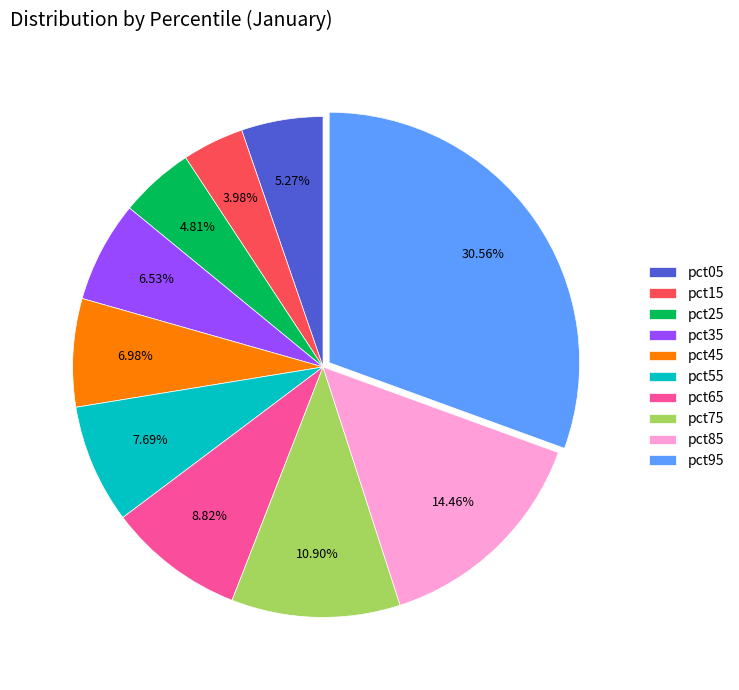

True or false: pct45 accounts for 17% of the total.

False